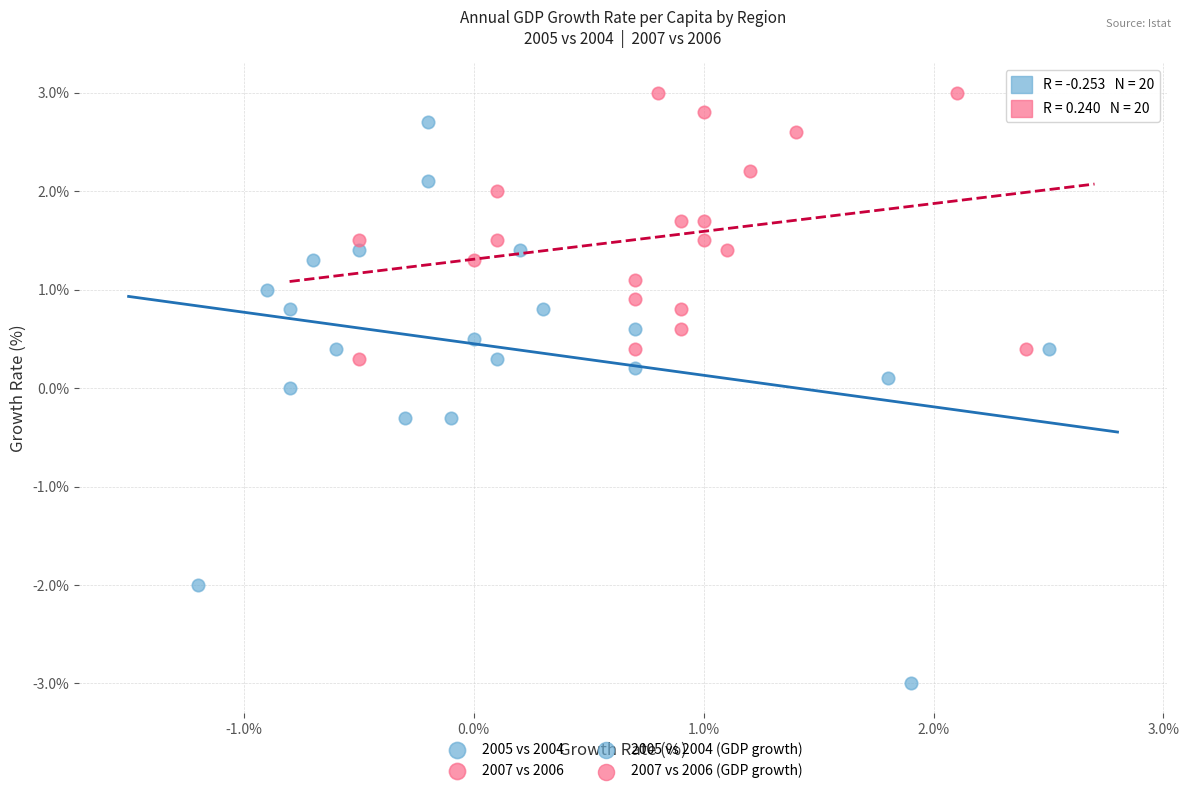

Which series has the widest spread of Y values?

2005 vs 2004